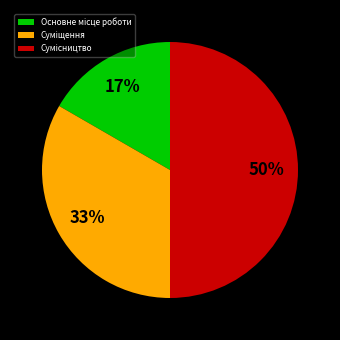

How many slices are in this pie chart?

3